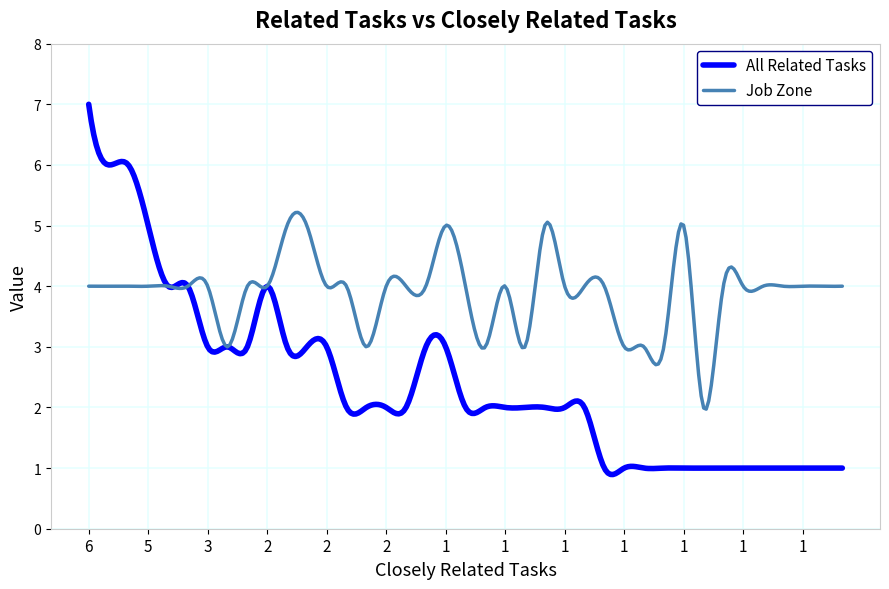

Which series has the largest range (max minus min)?

All Related Tasks